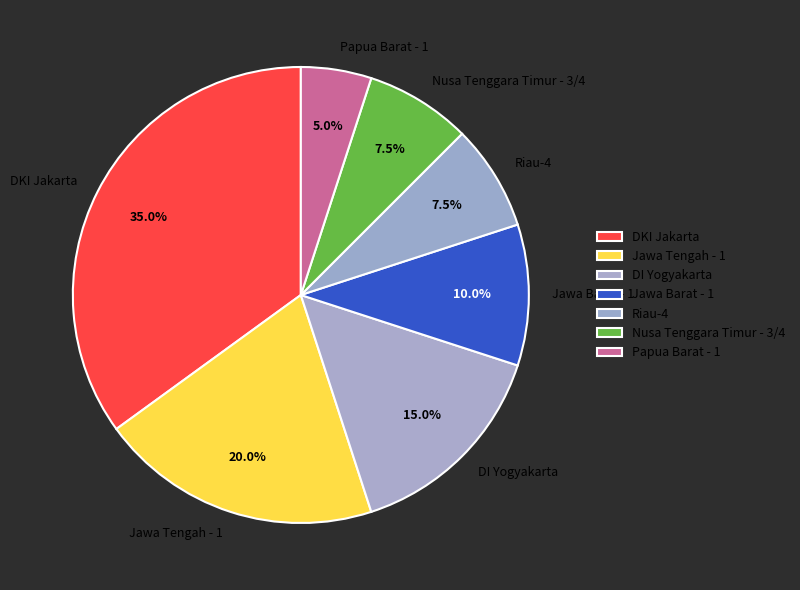

How many segments does this pie chart have?

7